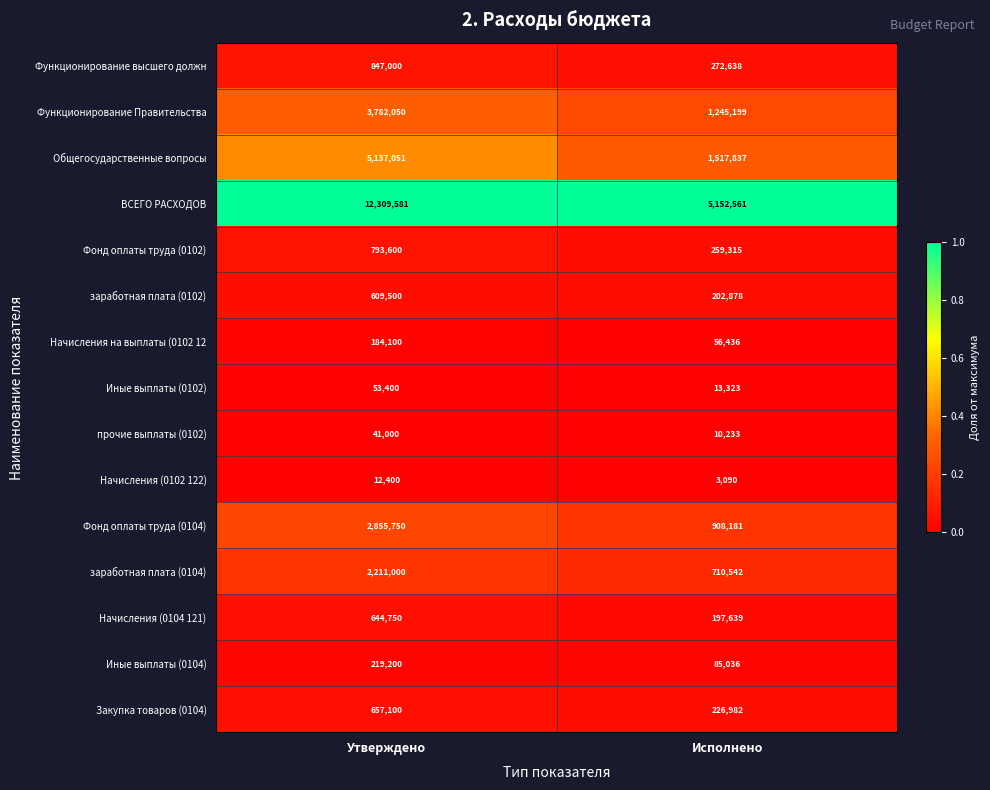

Reading left to right, what are all the values shown in this chart?

Функционирование высшего должн: 847000	272638
Функционирование Правительства: 3782050	1245199
Общегосударственные вопросы: 5137051	1517837
ВСЕГО РАСХОДОВ: 12309581	5152561
Фонд оплаты труда (0102): 793600	259315
заработная плата (0102): 609500	202878
Начисления на выплаты (0102 12: 184100	56436
Иные выплаты (0102): 53400	13323
прочие выплаты (0102): 41000	10233
Начисления (0102 122): 12400	3090
Фонд оплаты труда (0104): 2855750	908181
заработная плата (0104): 2211000	710542
Начисления (0104 121): 644750	197639
Иные выплаты (0104): 219200	85036
Закупка товаров (0104): 657100	226982